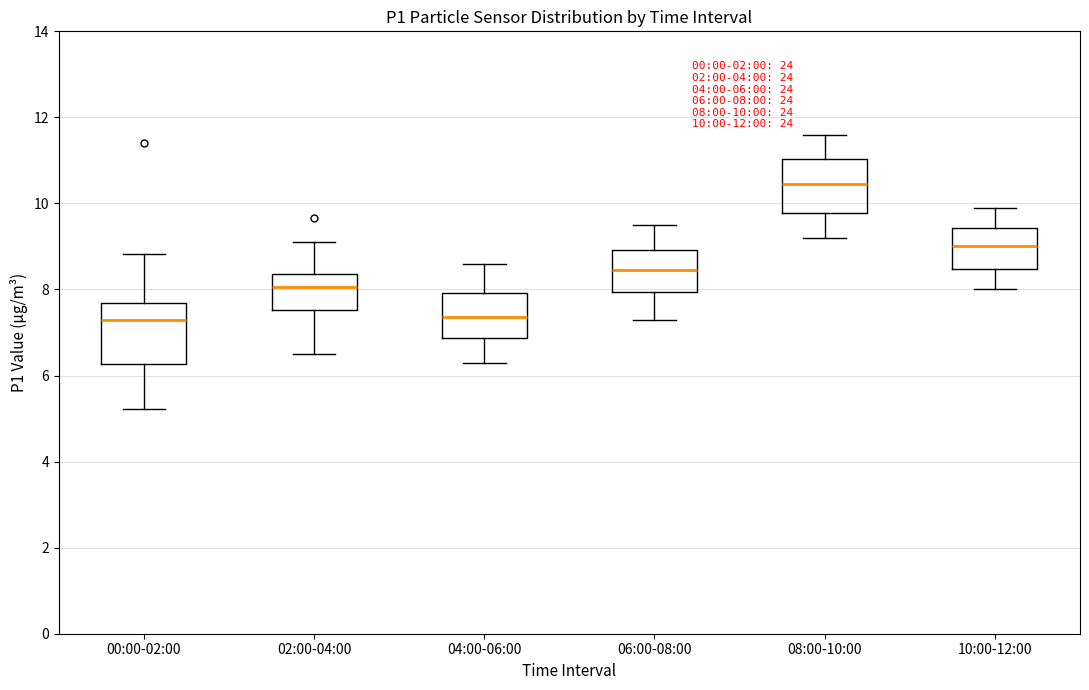

Which box's median line is the highest?

08:00-10:00